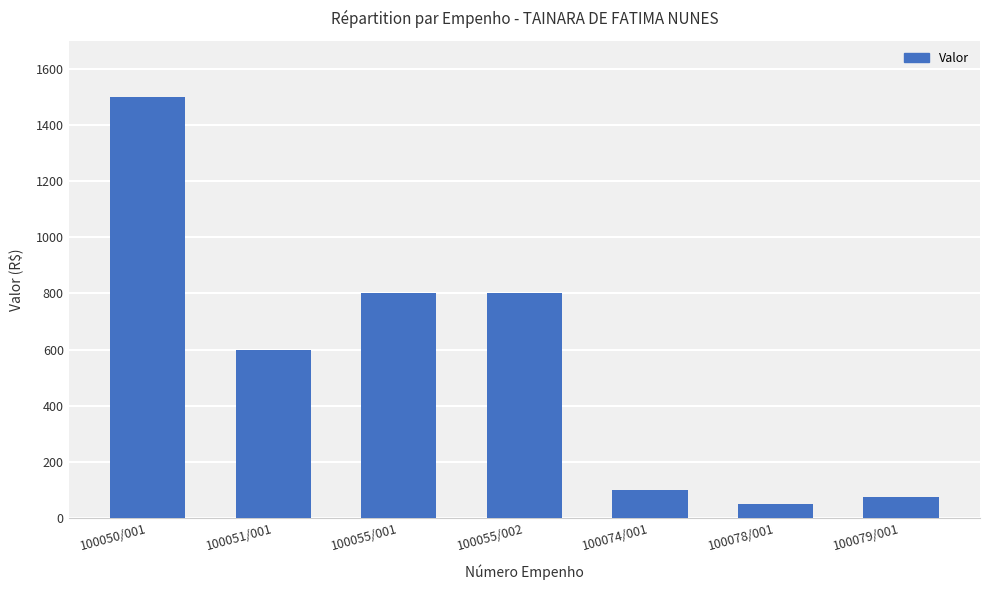

At which label does the data first exceed 600?

100050/001